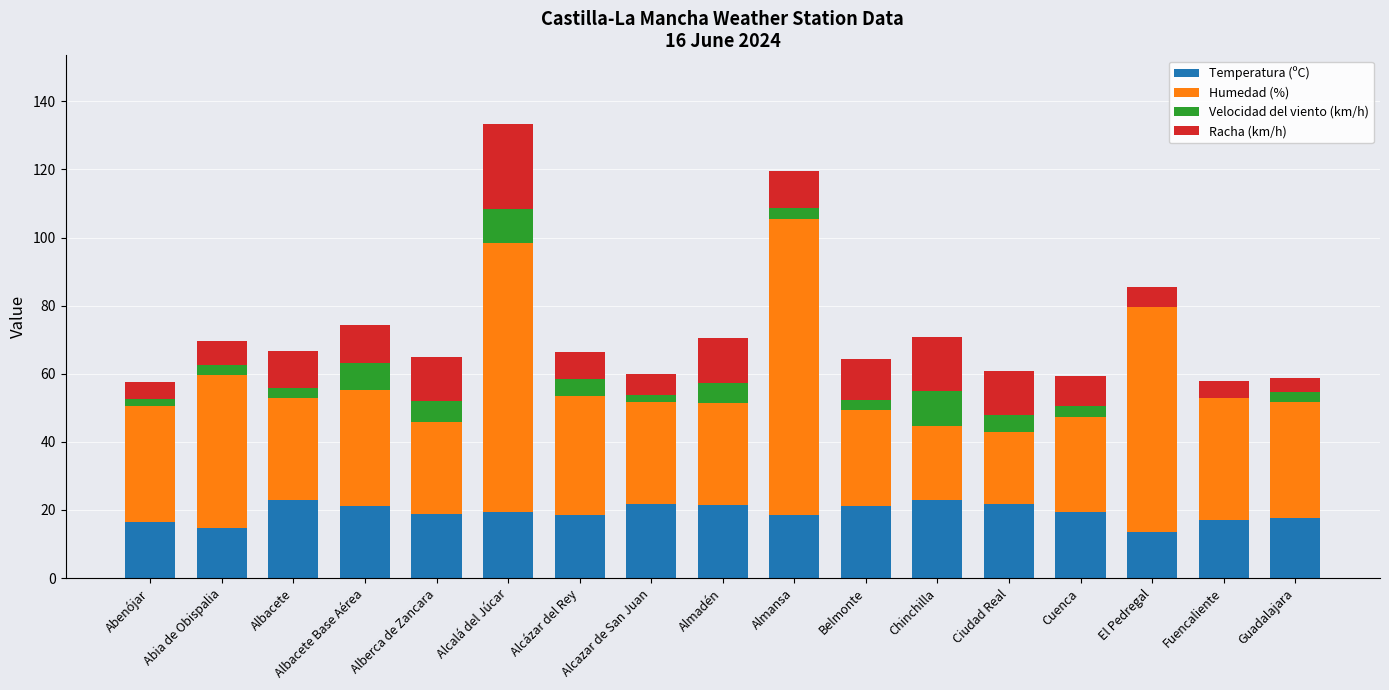

What is the maximum value for Temperatura (ºC)?

22.8